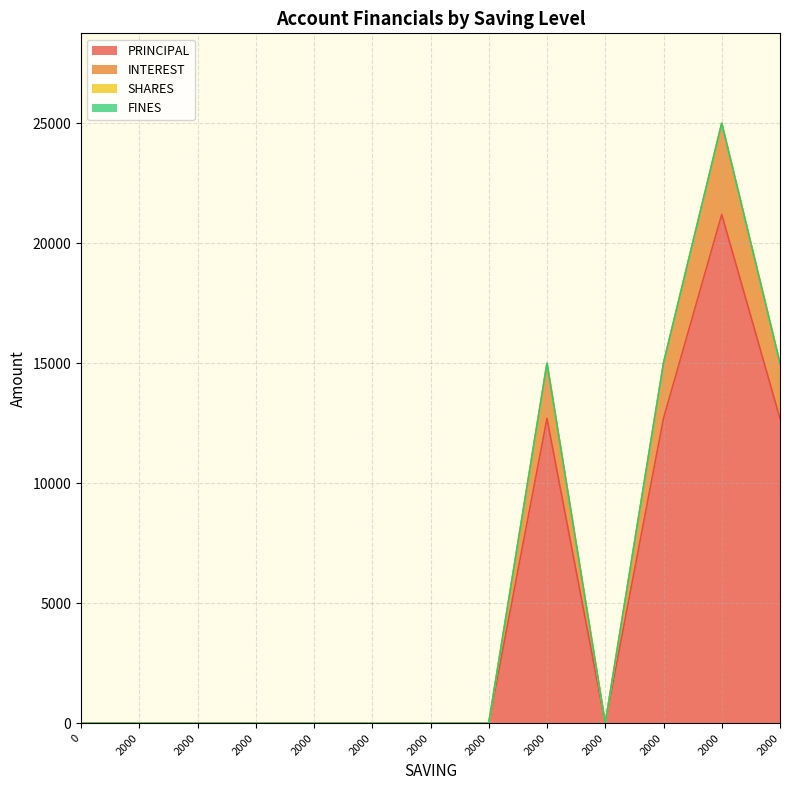

The value of INTEREST at 2000 is 11478. True or false?

False